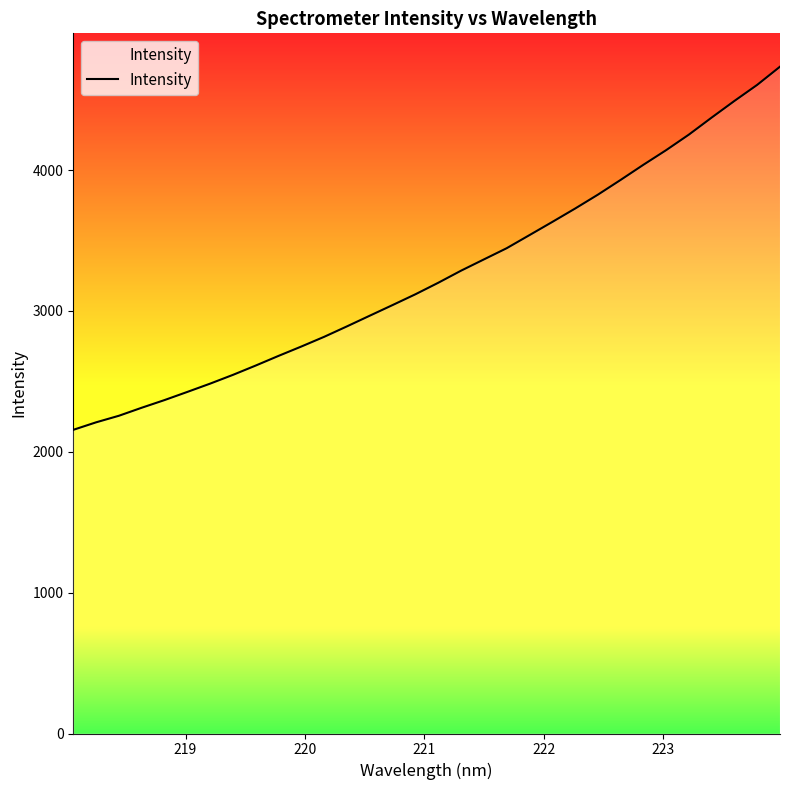

What is the difference between the maximum and minimum values?

2578.5